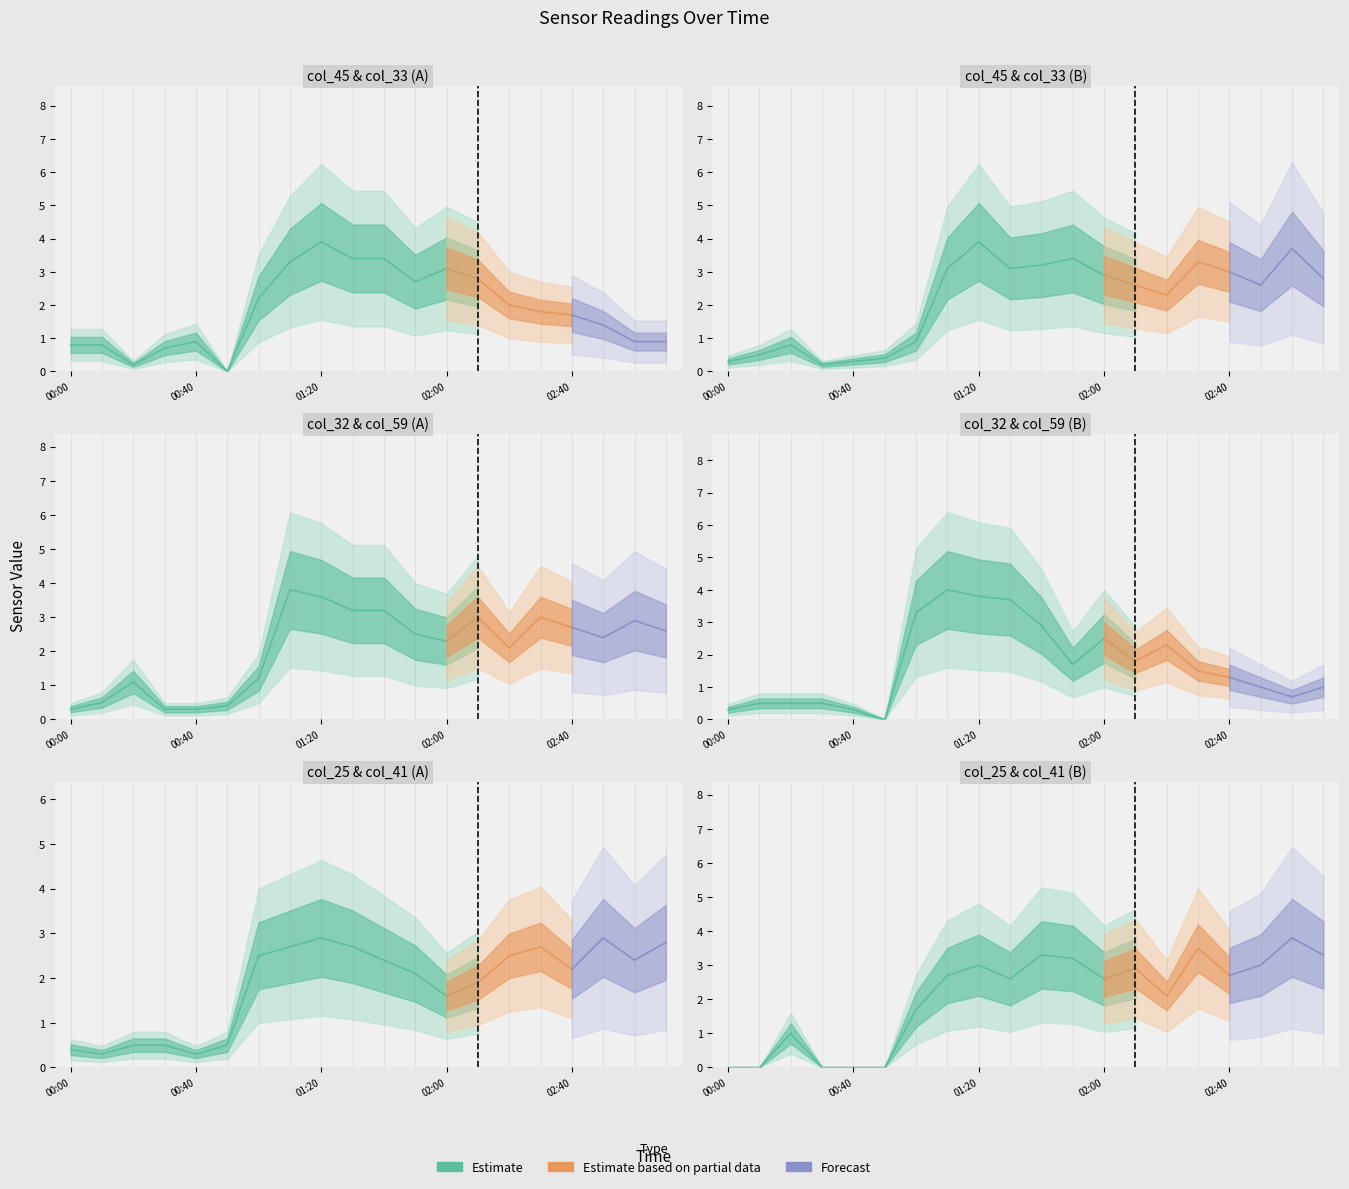

Reading right to left, transcribe all the data shown in this chart.

col_45: 0.9	0.9	1.4	1.7	1.8	2.0	2.8	3.1	2.7	3.4	3.4	3.9	3.3	2.2	0.0	0.9	0.7	0.2	0.8	0.8
col_33: 2.8	3.7	2.6	3.0	3.3	2.3	2.6	2.9	3.4	3.2	3.1	3.9	3.1	0.9	0.4	0.3	0.2	0.8	0.5	0.3
col_32: 2.6	2.9	2.4	2.7	3.0	2.1	3.0	2.3	2.5	3.2	3.2	3.6	3.8	1.2	0.4	0.3	0.3	1.1	0.5	0.3
col_59: 1.0	0.7	1.0	1.3	1.5	2.3	1.8	2.5	1.7	2.9	3.7	3.8	4.0	3.3	0.0	0.3	0.5	0.5	0.5	0.3
col_25: 2.8	2.4	2.9	2.2	2.7	2.5	1.9	1.6	2.1	2.4	2.7	2.9	2.7	2.5	0.5	0.3	0.5	0.5	0.3	0.4
col_41: 3.3	3.8	3.0	2.7	3.5	2.1	2.9	2.6	3.2	3.3	2.6	3.0	2.7	1.7	0.0	0.0	0.0	1.0	0.0	0.0